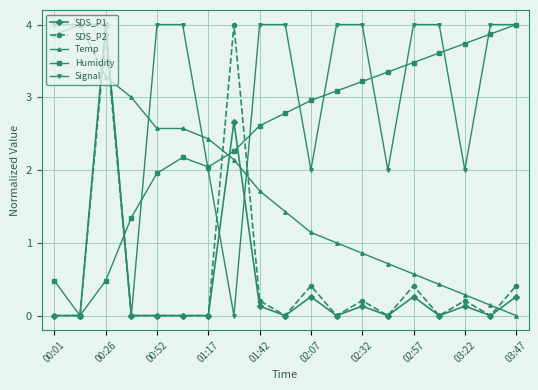

Which series has the largest total across all categories?

Signal